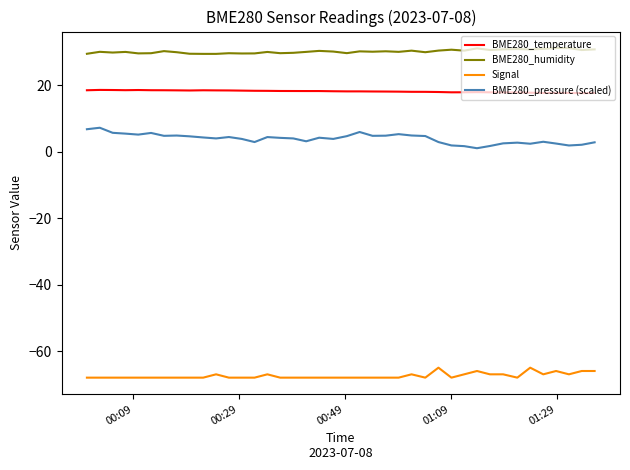

True or false: BME280_humidity and BME280_temperature intersect in this chart.

False